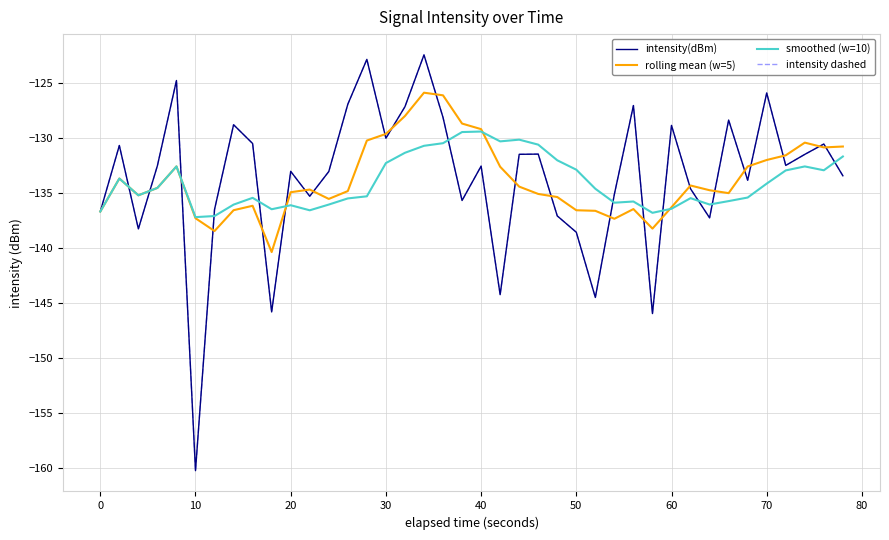

How many interior local valleys does the intensity(dBm) series have?

12